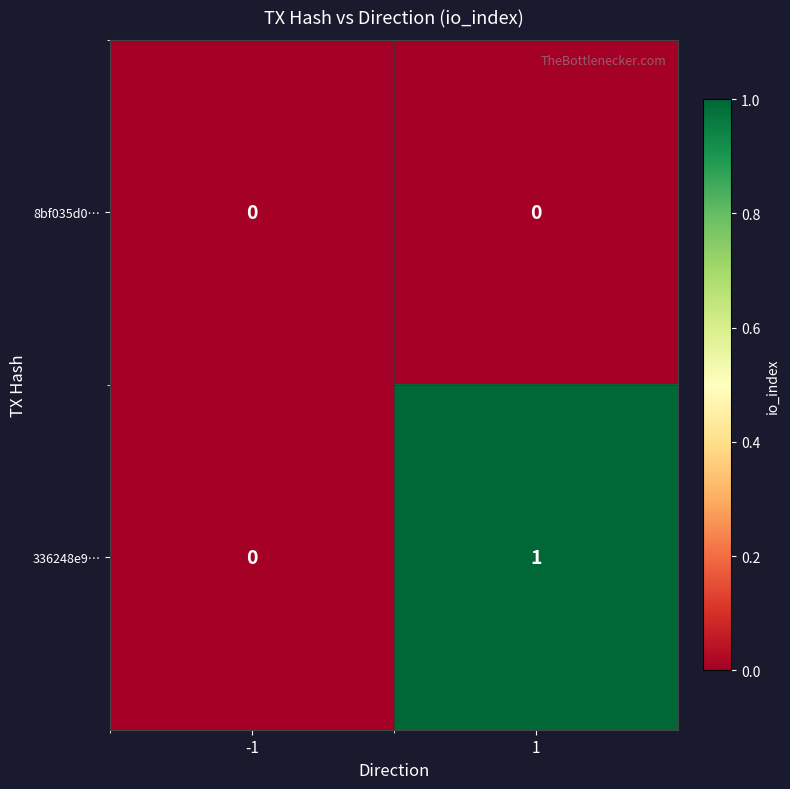

Which series changed the most between -1 and 1?

336248e9…